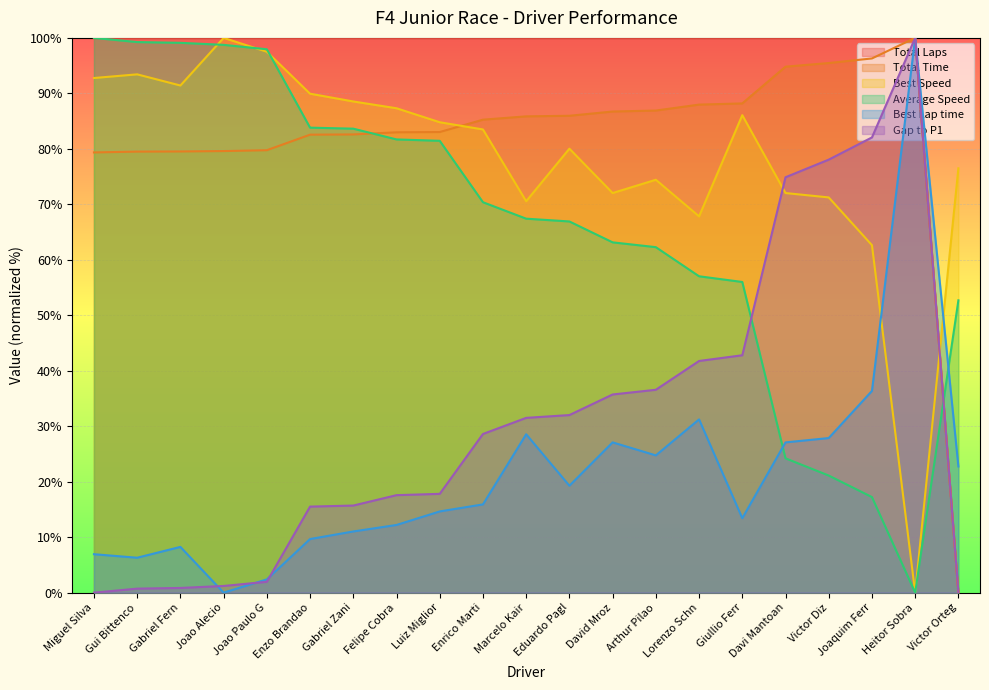

In Best Lap time, how many points are higher than both neighbors (excluding endpoints)?

5